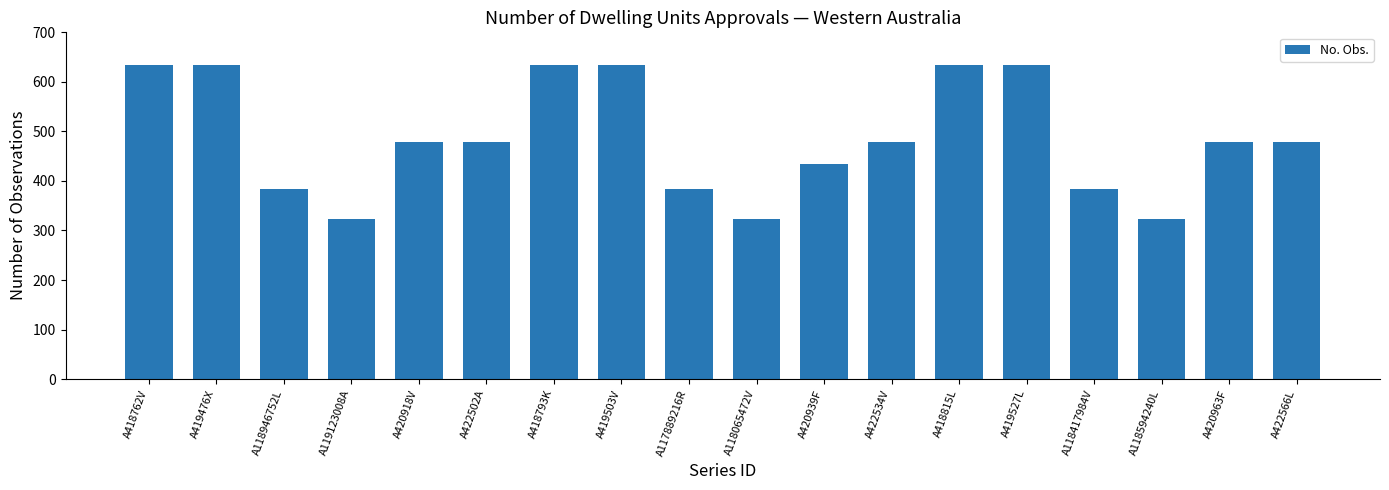

What is the value of the 9th bar from the left?

383